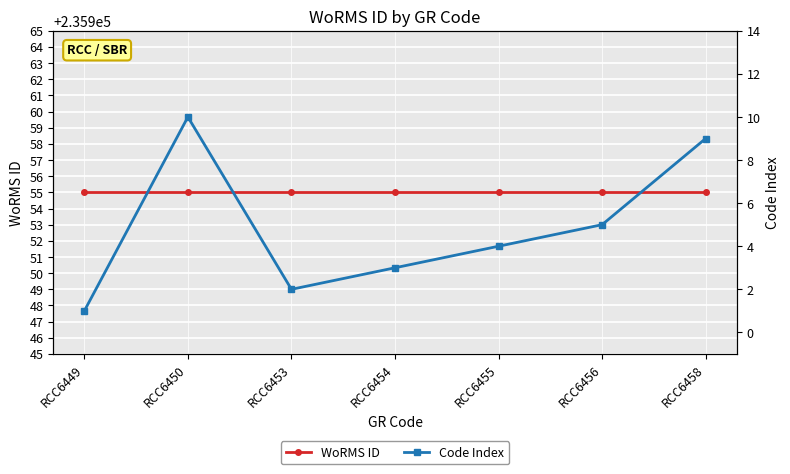

Which category has the highest value across all series?

RCC6449